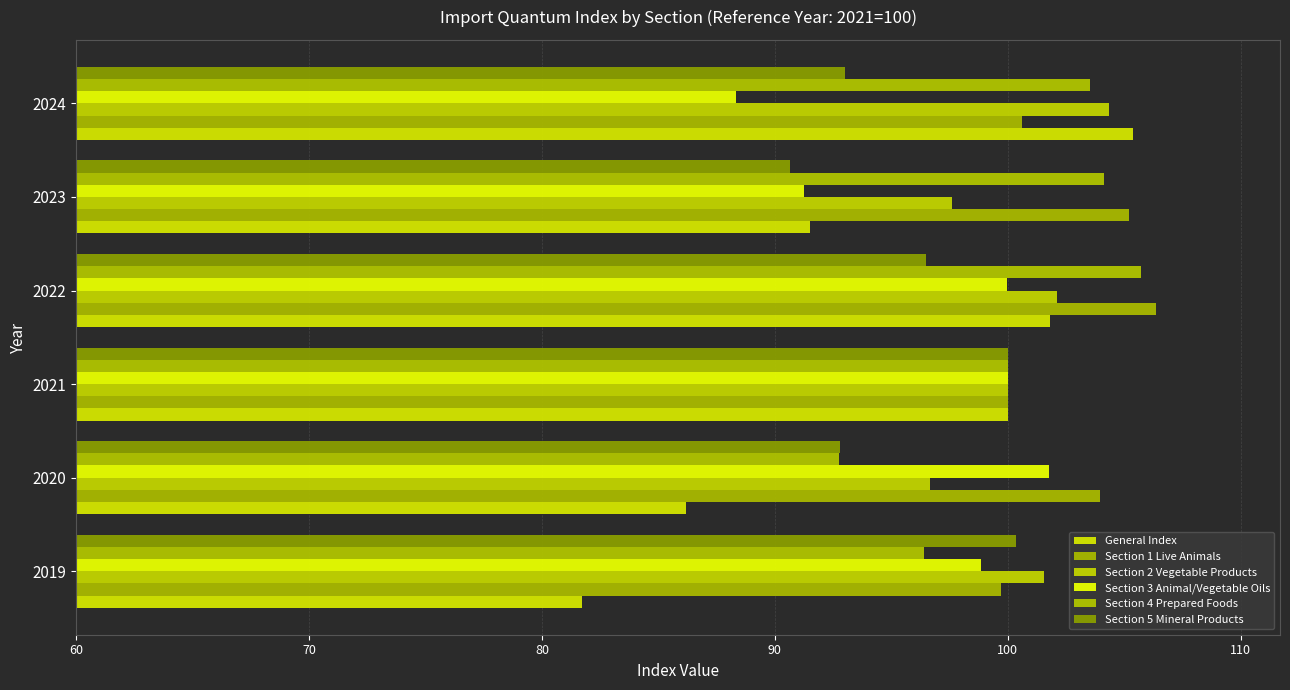

How many distinct data groups are displayed?

6